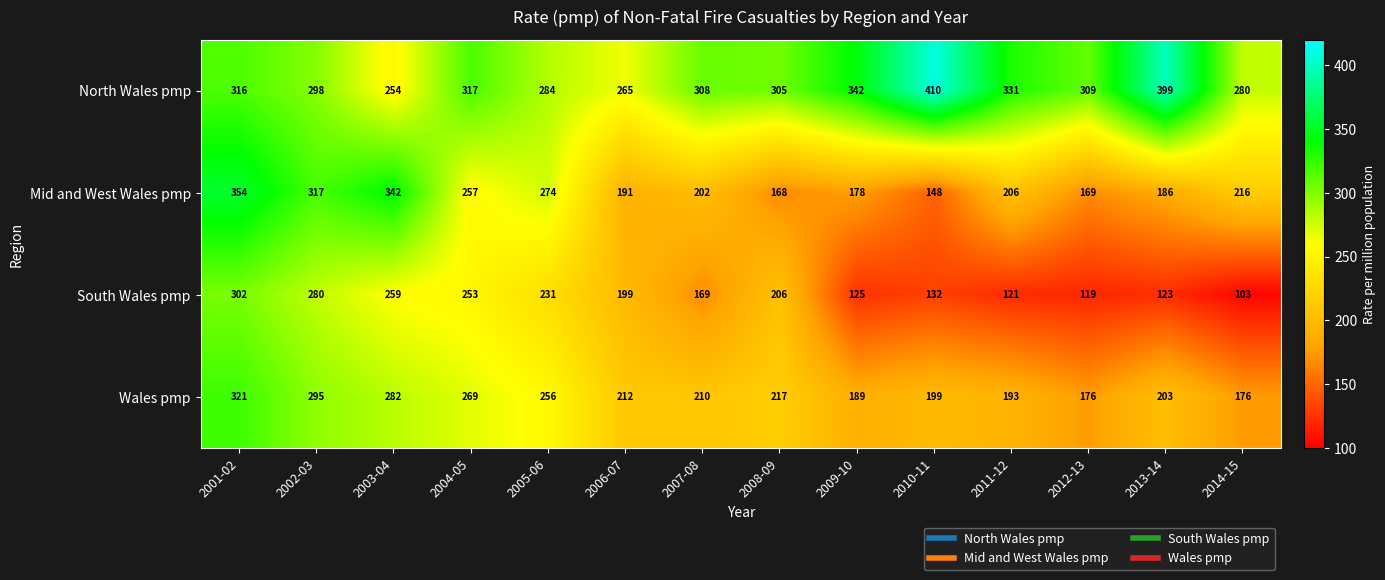

The value of North Wales pmp at 2005-06 is 284. True or false?

True